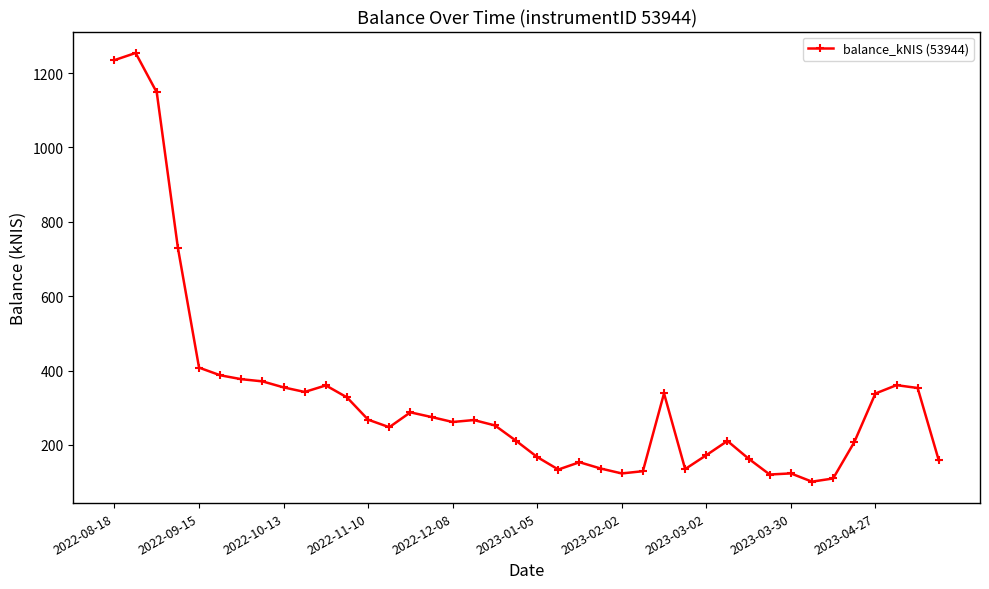

What is the value of the 14th point from the left?

247.8